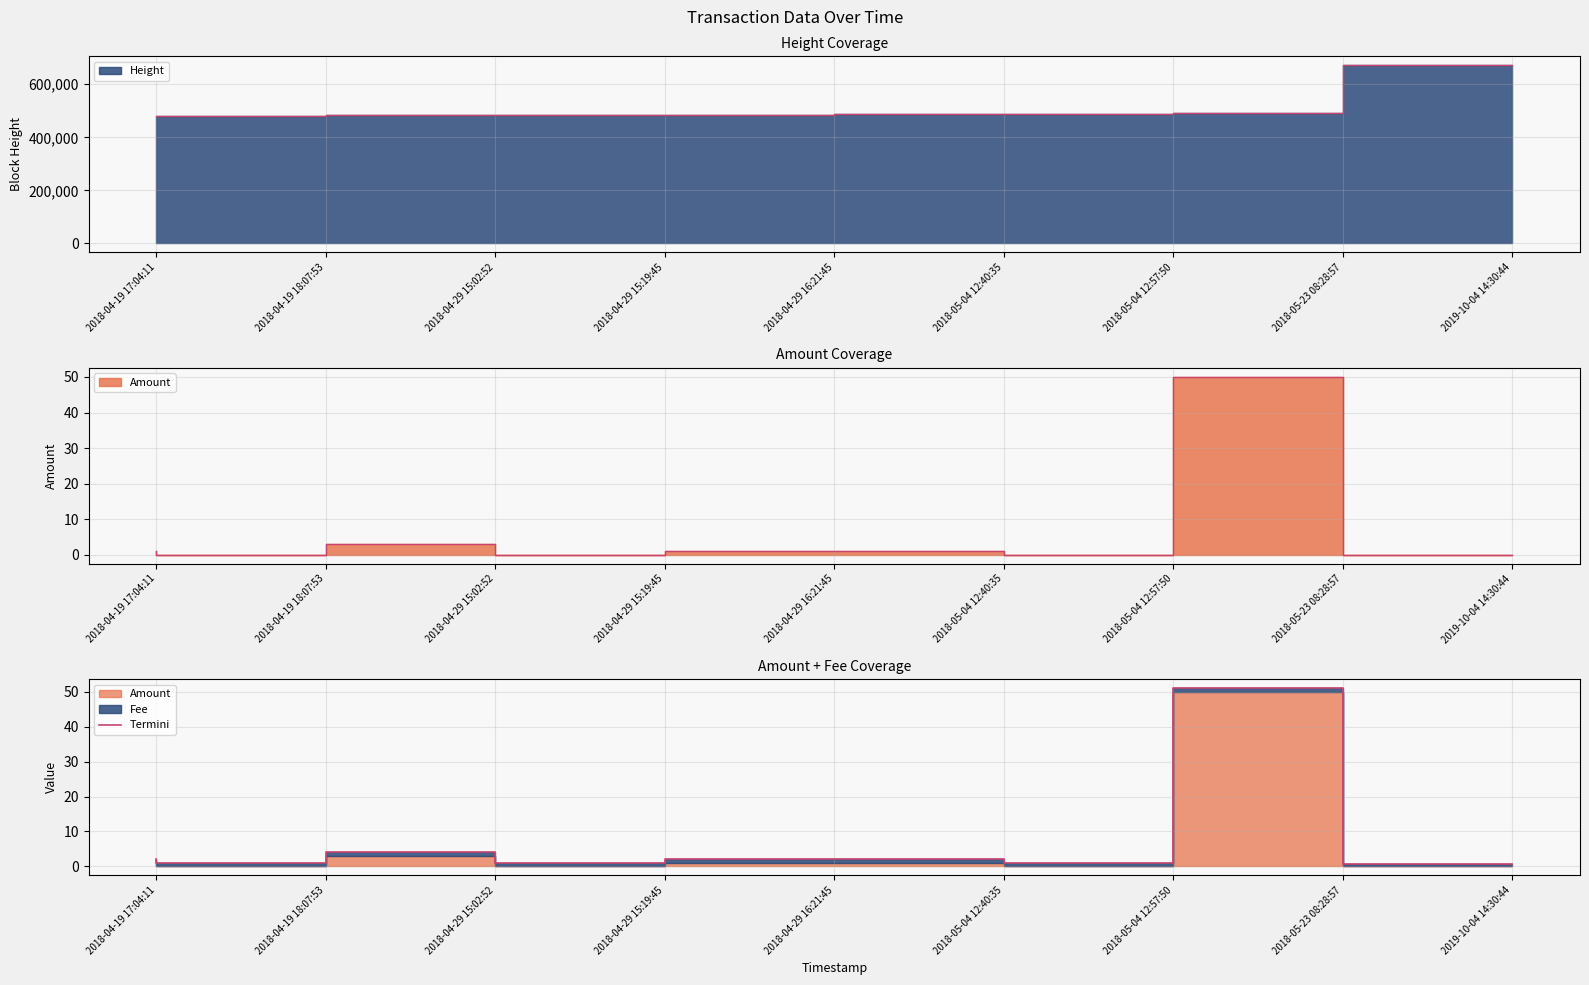

List the labels in order of value, largest first.

2018-05-23 08:28:57, 2018-04-29 15:02:52, 2018-04-19 17:04:11, 2018-04-29 16:21:45, 2018-05-04 12:40:35, 2018-04-19 18:07:53, 2018-04-29 15:19:45, 2018-05-04 12:57:50, 2019-10-04 14:30:44